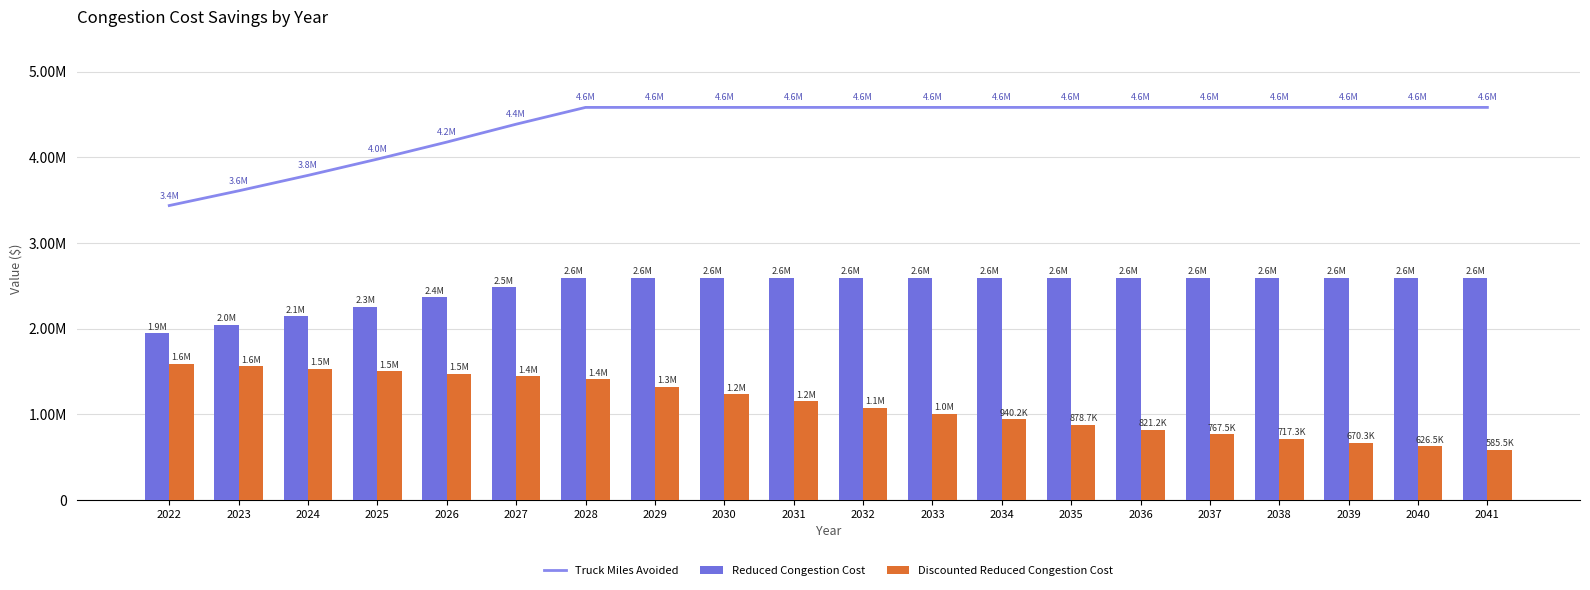

What is the value of the Reduced Congestion Cost bar at the 15th from the left?

2594022.5